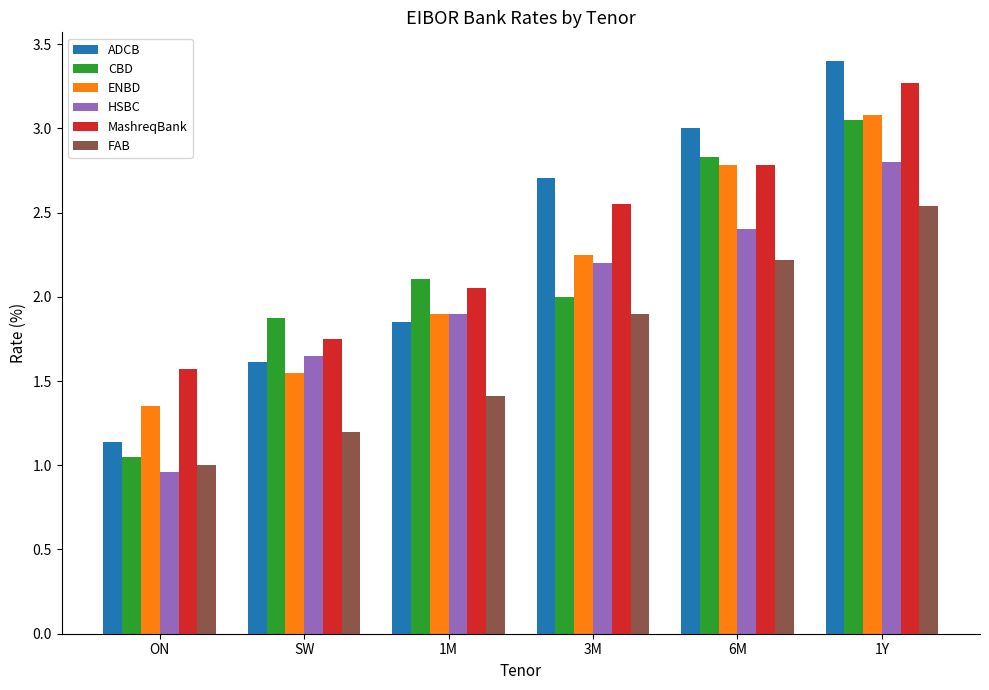

True or false: HSBC has a value of 1.4 at 6M.

False